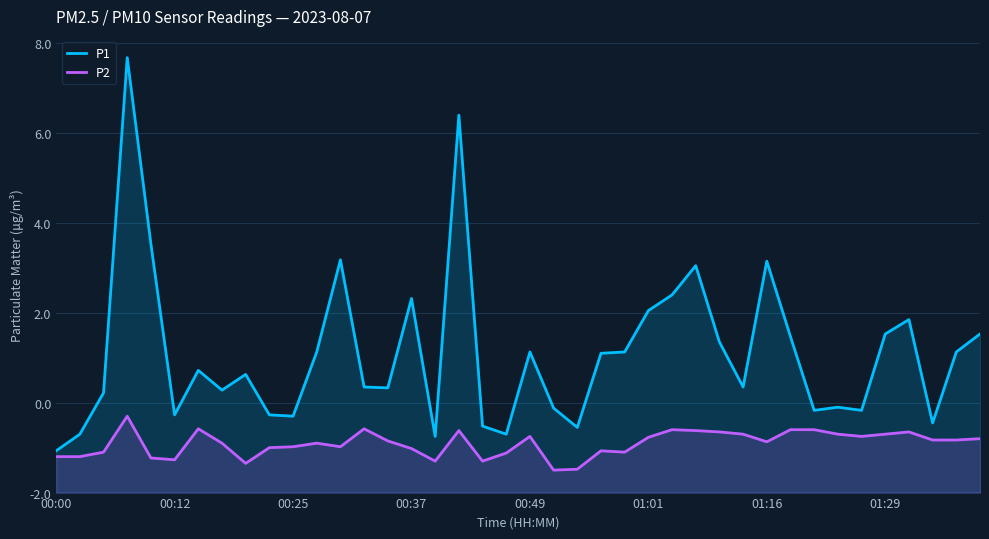

Reading left to right, transcribe all the data shown in this chart.

P1: 0.9	1.3	2.2	9.7	5.5	1.7	2.7	2.3	2.6	1.7	1.7	3.1	5.2	2.4	2.3	4.3	1.2	8.4	1.5	1.3	3.1	1.9	1.4	3.1	3.1	4.0	4.4	5.0	3.4	2.4	5.2	3.5	1.8	1.9	1.8	3.5	3.9	1.6	3.1	3.5
P2: 0.8	0.8	0.9	1.7	0.8	0.7	1.4	1.1	0.7	1.0	1.0	1.1	1.0	1.4	1.1	1.0	0.7	1.4	0.7	0.9	1.2	0.5	0.5	0.9	0.9	1.2	1.4	1.4	1.4	1.3	1.1	1.4	1.4	1.3	1.2	1.3	1.4	1.2	1.2	1.2